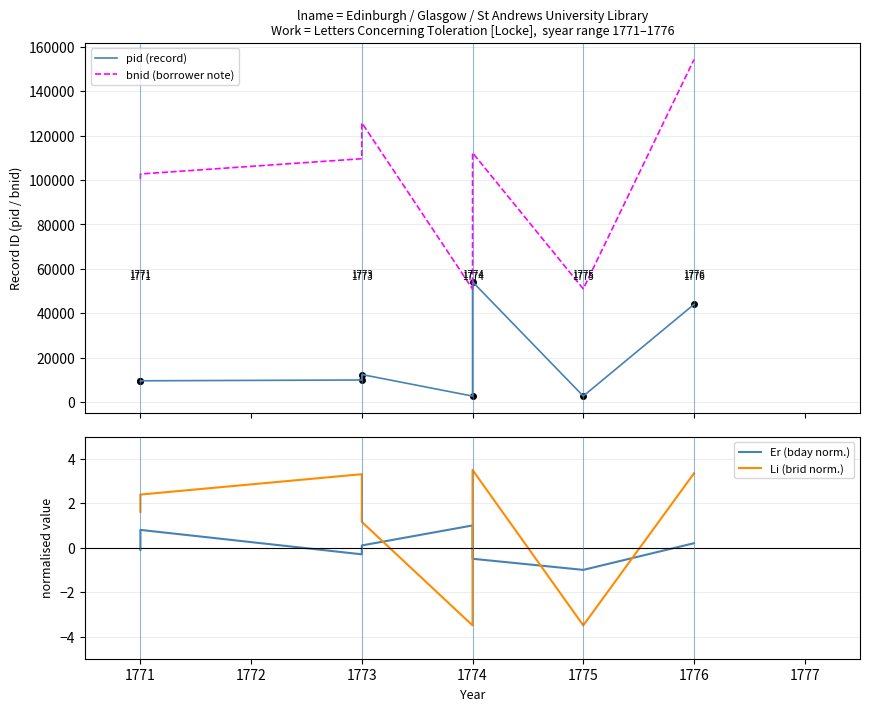

At how many categories does at least one series exceed 47085?

8